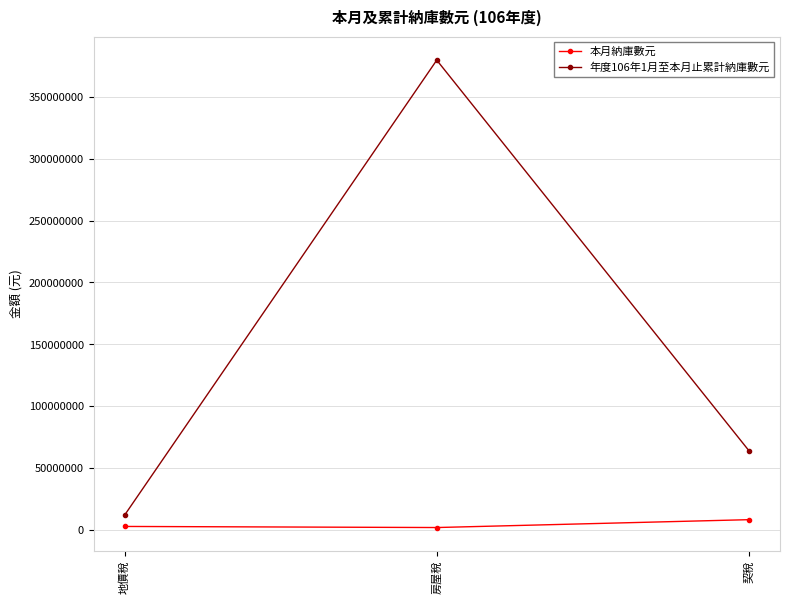

The value of 年度106年1月至本月止累計納庫數元 at 房屋稅 is 116505449. True or false?

False